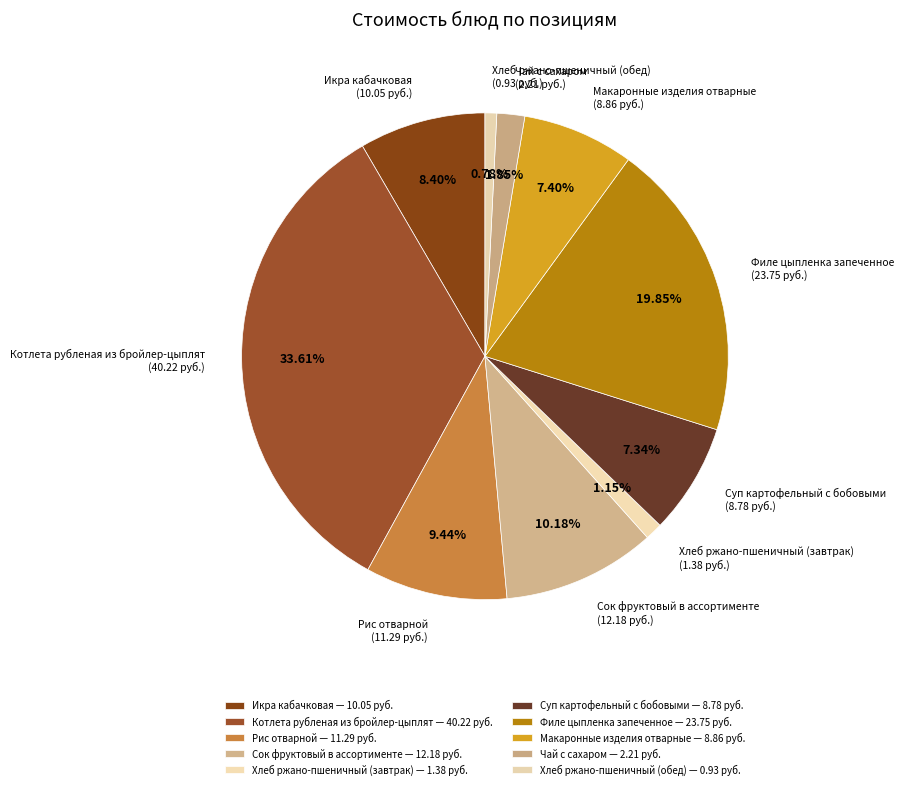

Is there any slice that represents more than half of the pie?

No